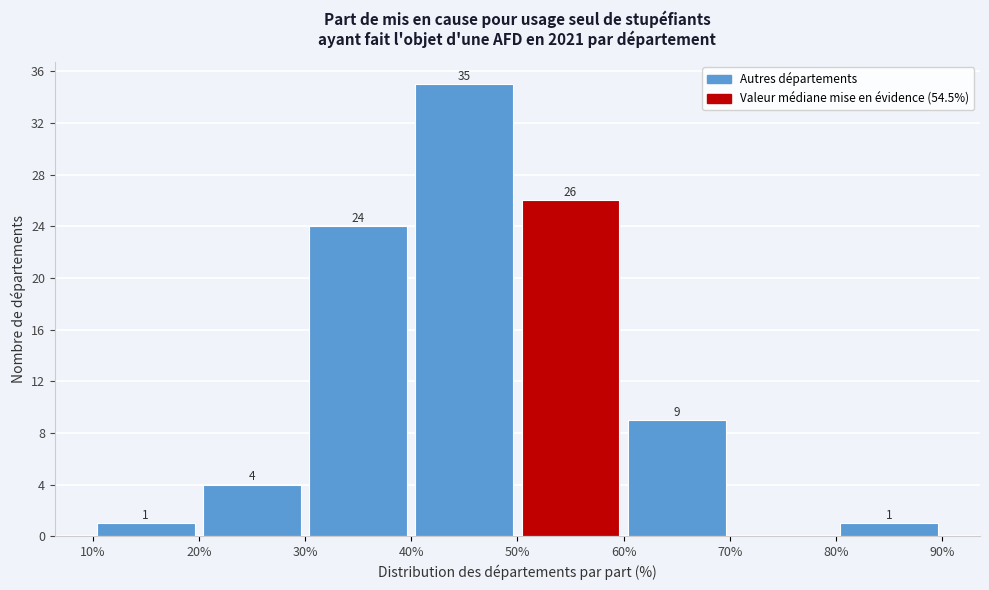

Over which range of the x-axis is the bar tallest?

40% to 50%